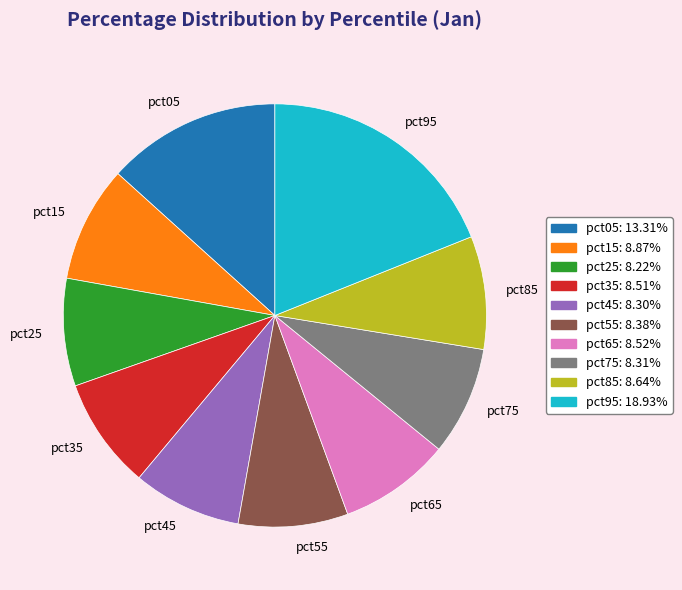

How many slices are in this pie chart?

10